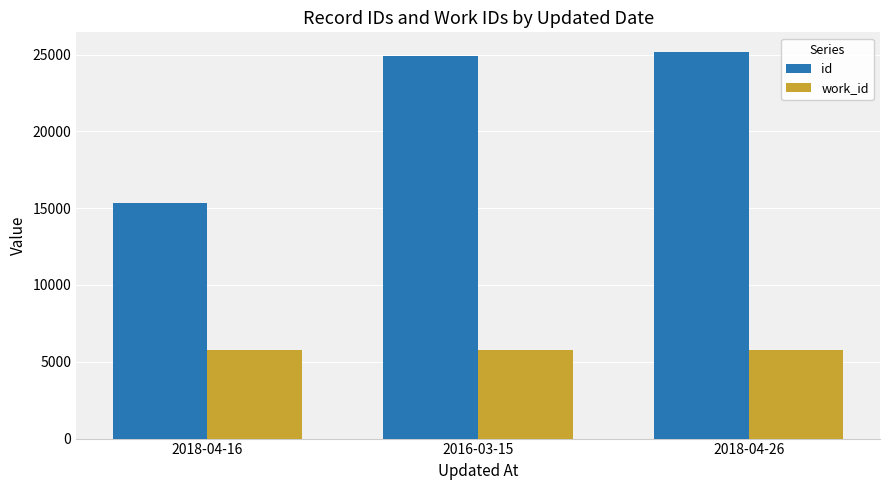

Reading left to right, what are all the values shown in this chart?

id: 15364	24882	25190
work_id: 5767	5767	5767